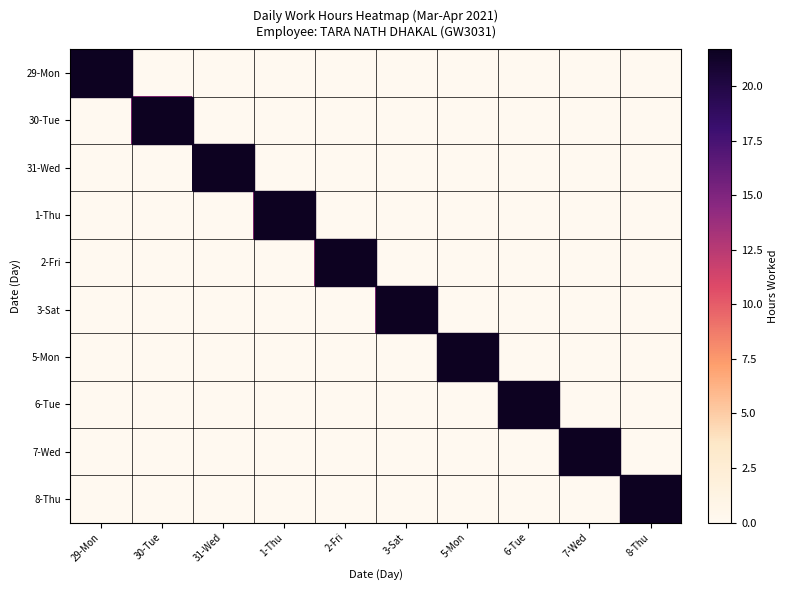

What is the total value across all series at 7-Wed?

20.2